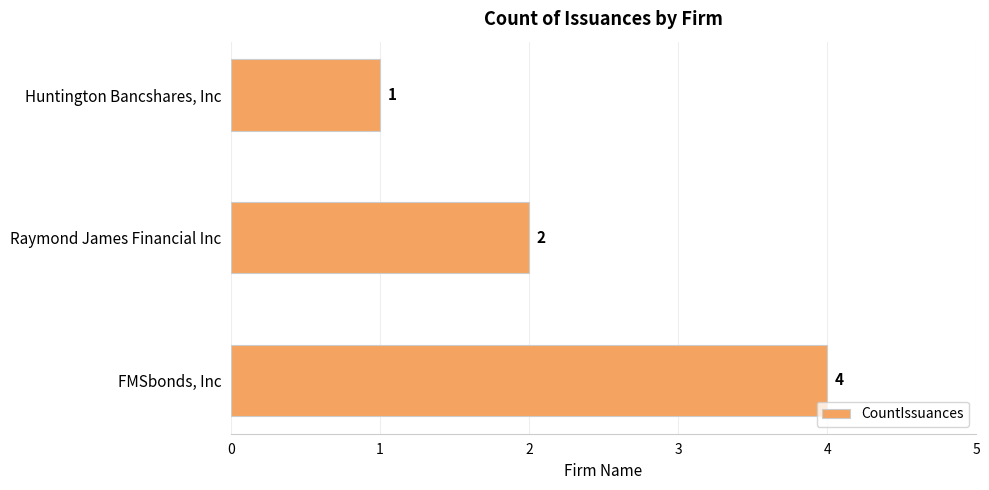

What is the maximum value shown in the chart?

4